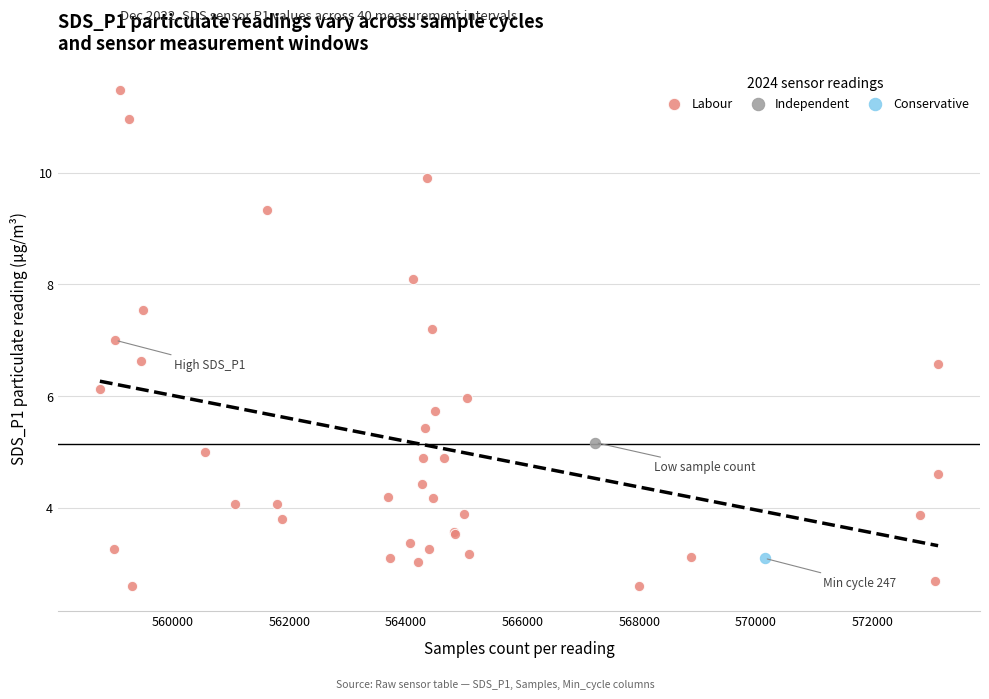

What are all the series names shown in the legend?

Labour, Independent, Conservative